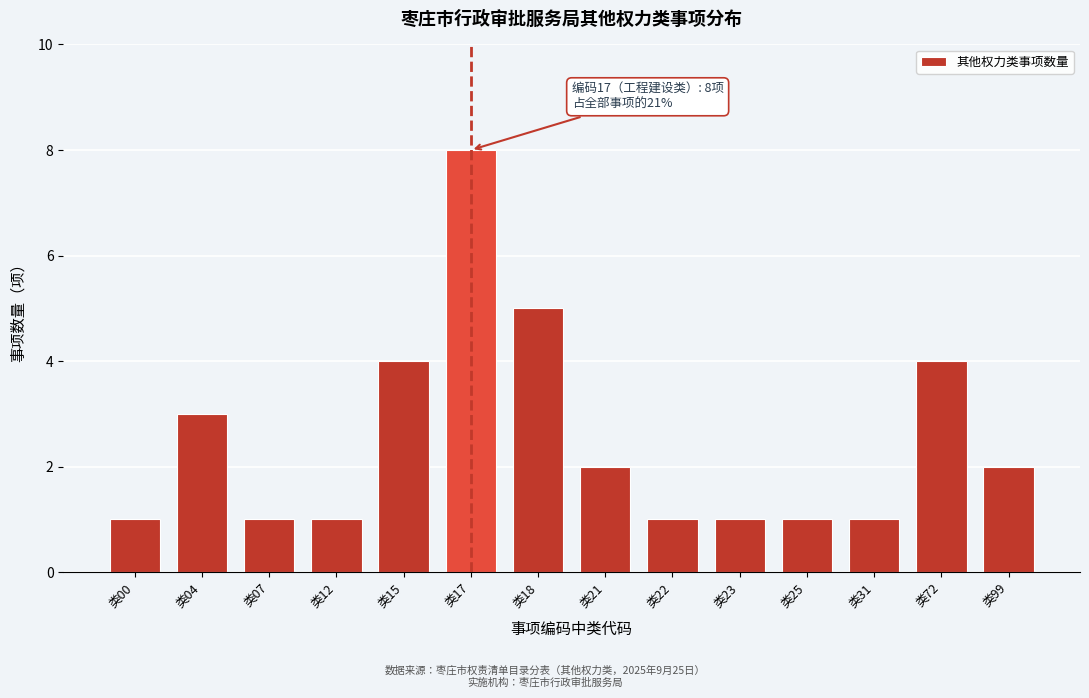

Reading left to right, extract all data points from this chart.

1	3	1	1	4	8	5	2	1	1	1	1	4	2